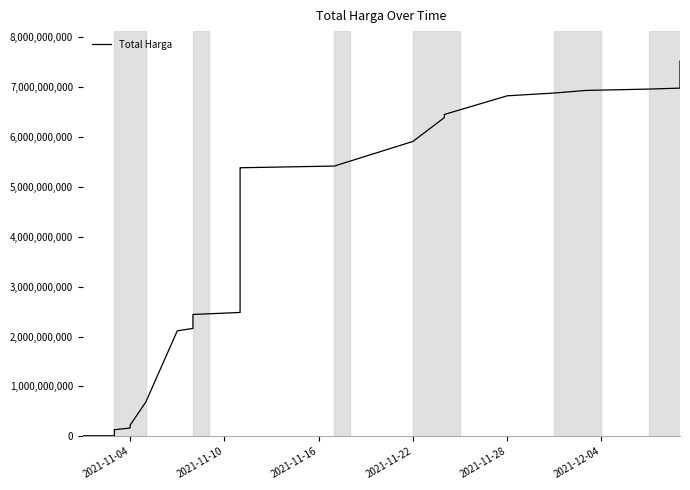

What is the label of the 30th point from the right?

2021-12-04